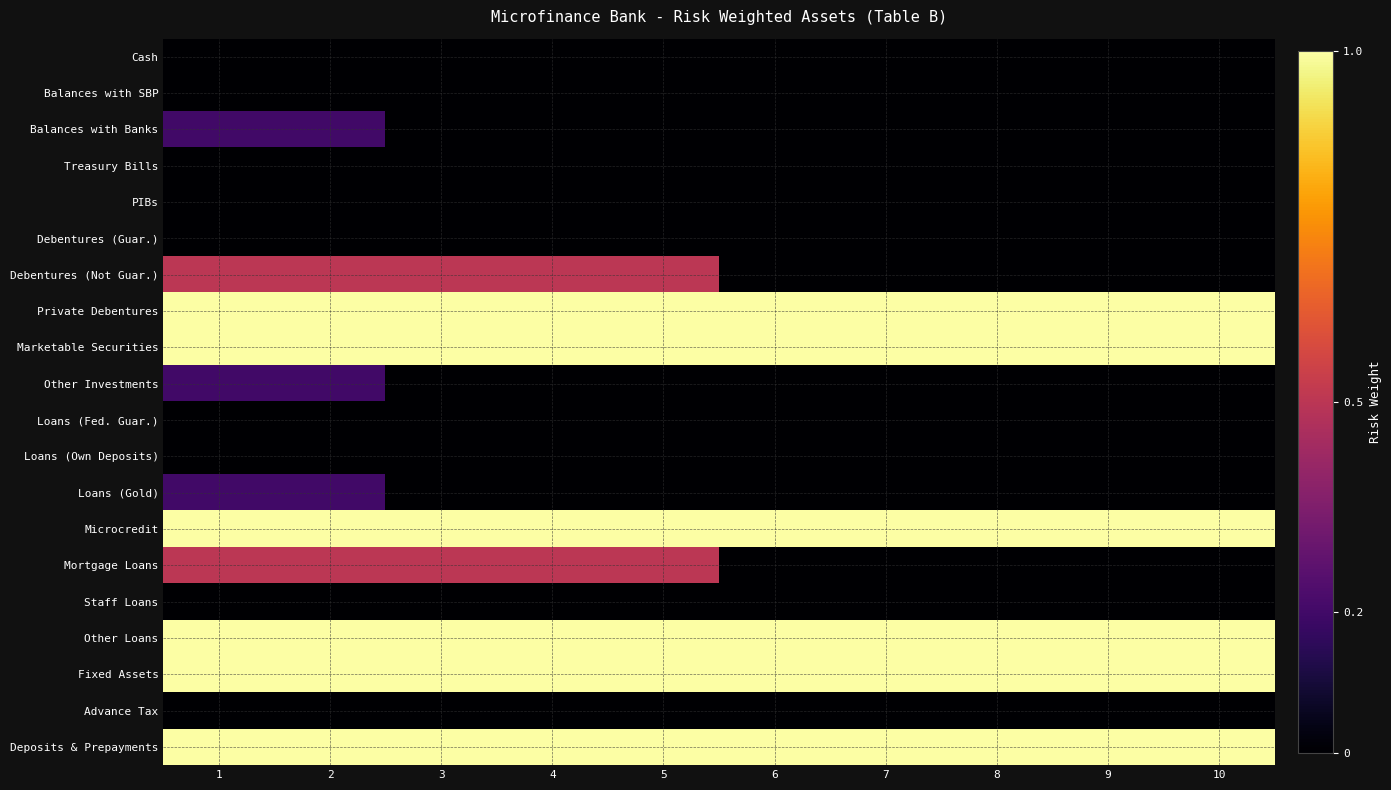

At how many categories does at least one series exceed 0?

10